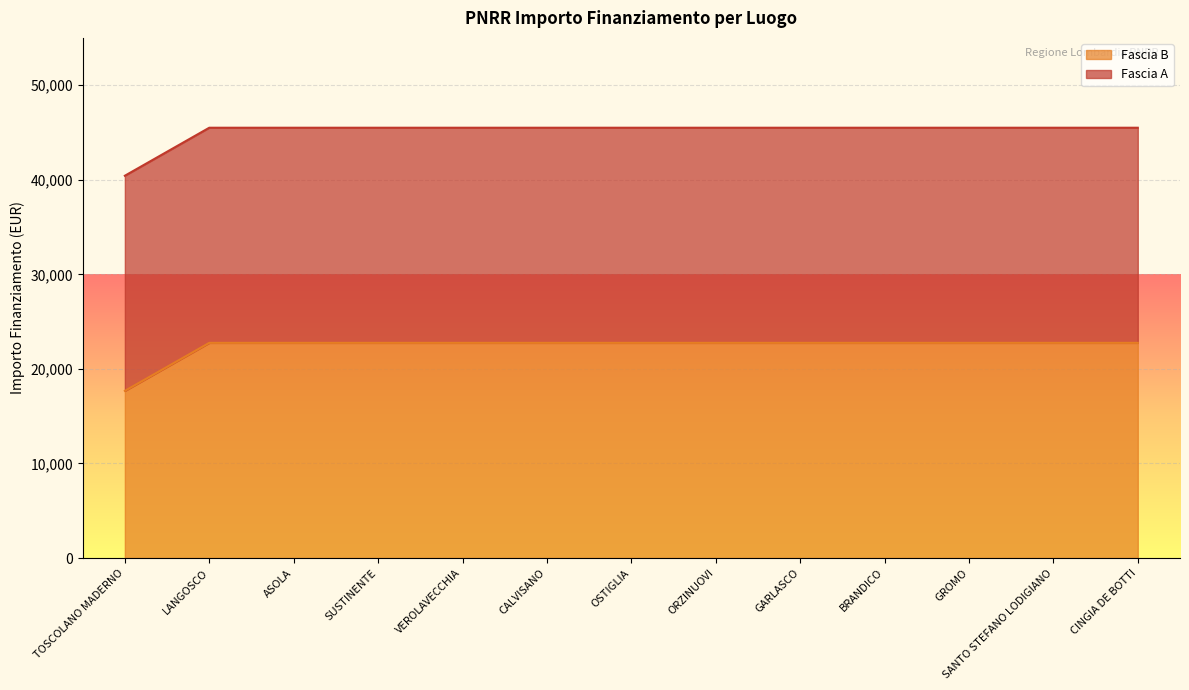

At which label does Fascia B reach its minimum?

TOSCOLANO MADERNO